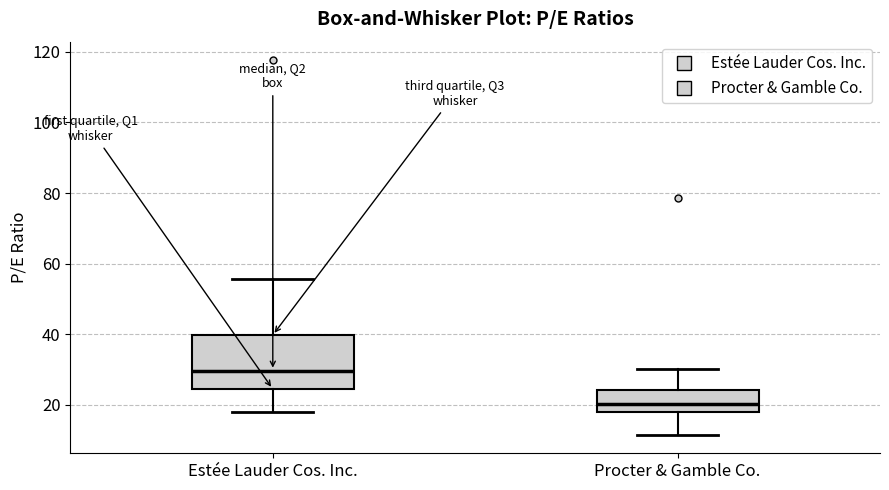

Which box has the lowest median line?

Procter & Gamble Co.